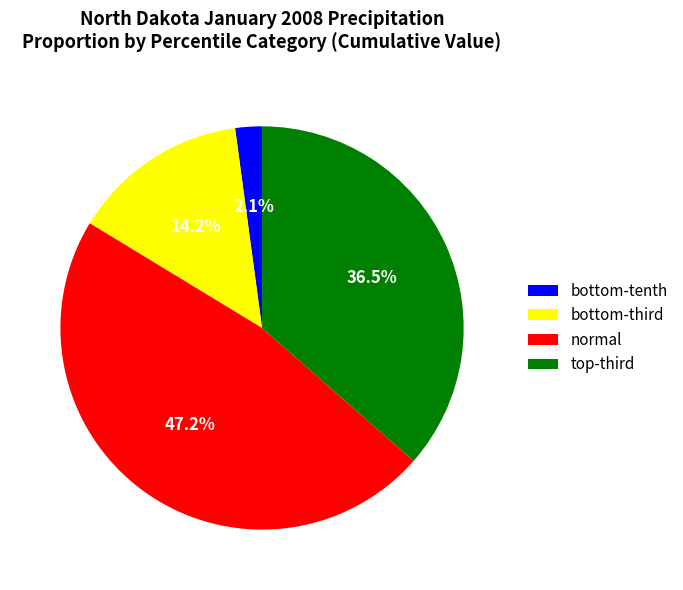

How many segments does this pie chart have?

4